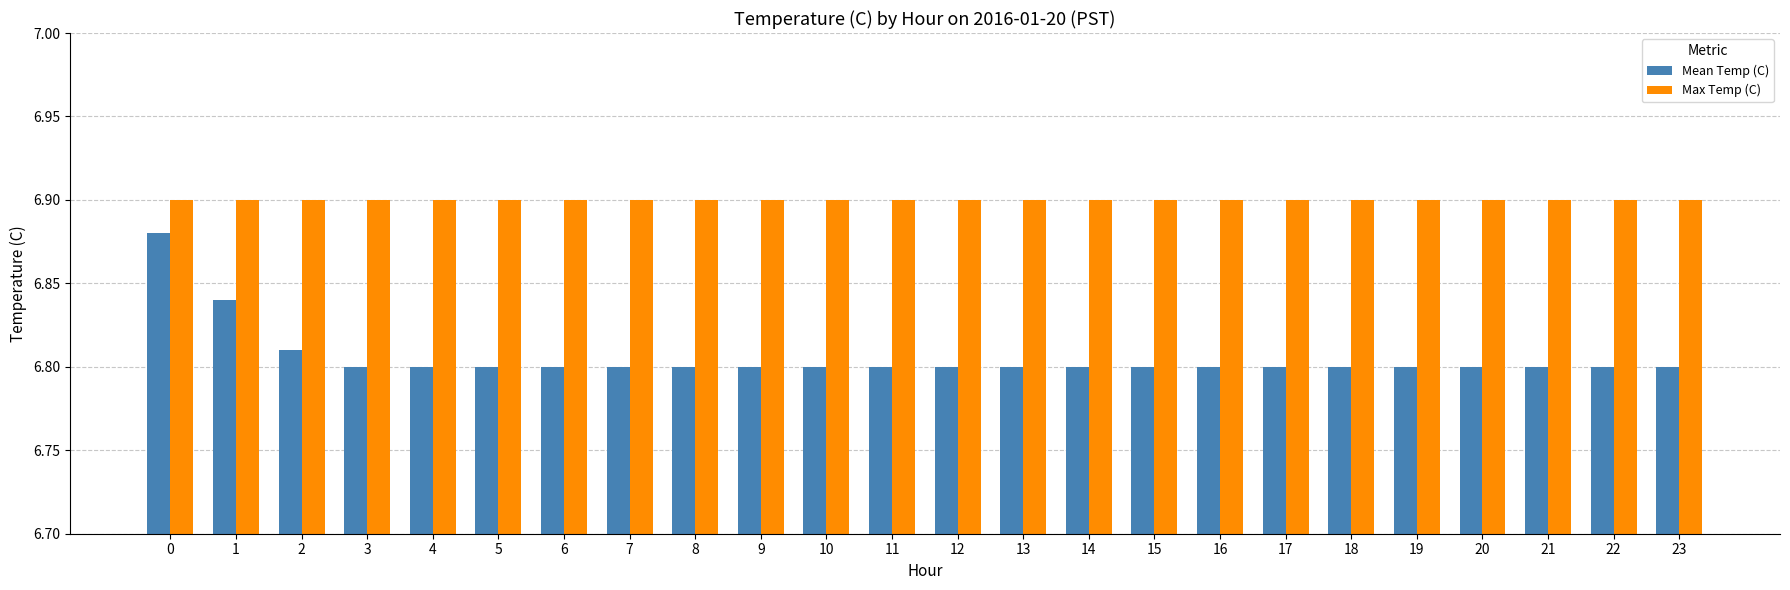

What is the difference between the maximum and second lowest values in the Mean Temp (C) series?

0.1